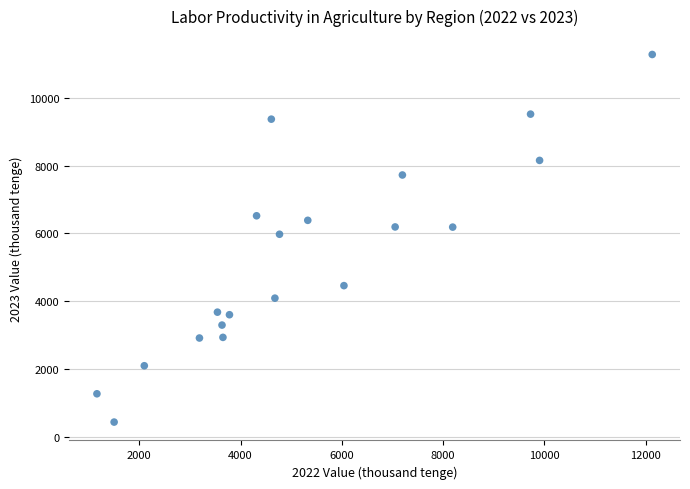

What Y value in the scatter plot is closest to 5855?

5974.6